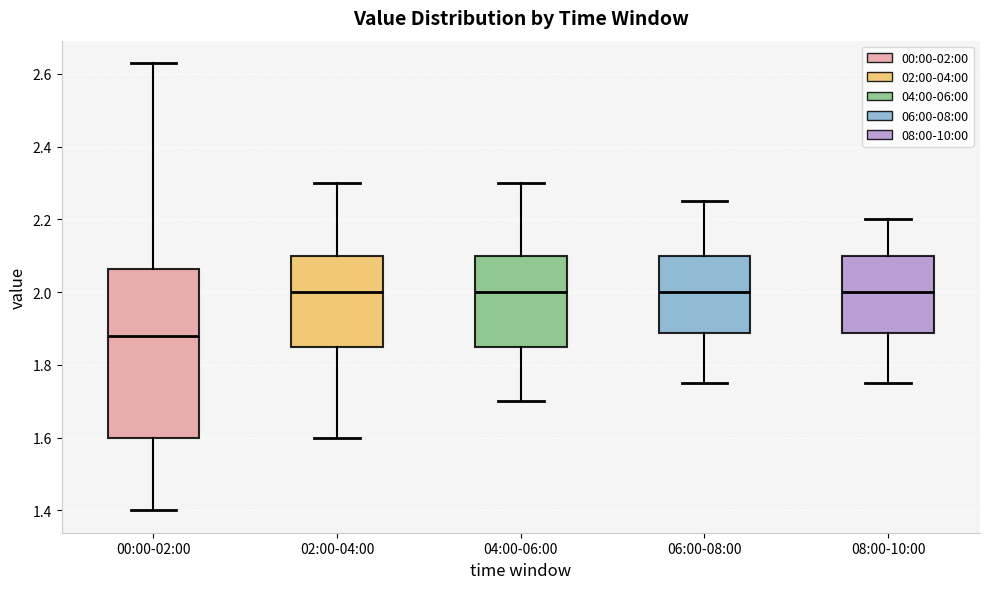

Reading left to right, transcribe this box plot: for each box, give where its median line is, the range the box spans, and where its two whiskers end, as read against the y-axis. The values are not printed on the chart, so give them approximately, as read against the axis.

00:00-02:00: median 1.88, box 1.60 to 2.06, whiskers 1.40 to 2.64
02:00-04:00: median 2.00, box 1.86 to 2.10, whiskers 1.60 to 2.30
04:00-06:00: median 2.00, box 1.86 to 2.10, whiskers 1.70 to 2.30
06:00-08:00: median 2.00, box 1.88 to 2.10, whiskers 1.76 to 2.26
08:00-10:00: median 2.00, box 1.88 to 2.10, whiskers 1.76 to 2.20